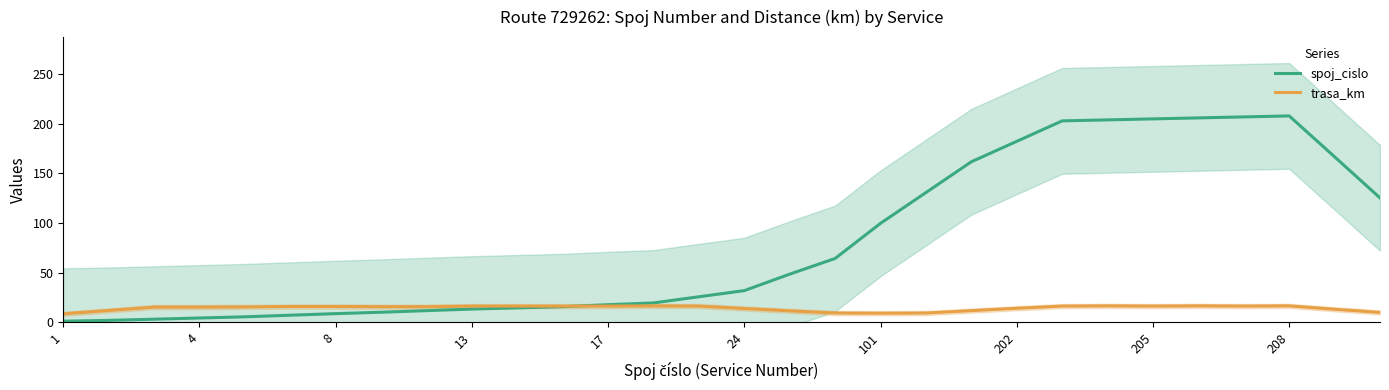

Is it true that trasa_km equals 8.6 at 1?

True